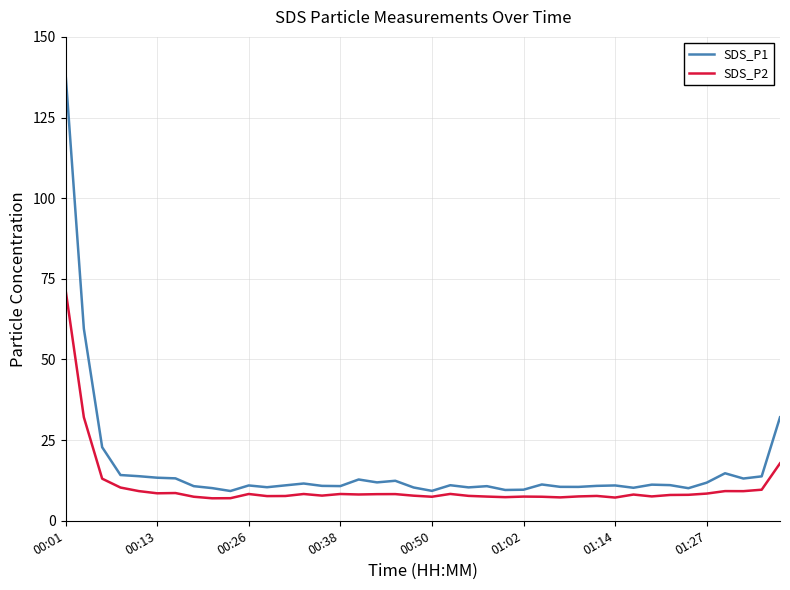

True or false: SDS_P2 and SDS_P1 intersect in this chart.

False